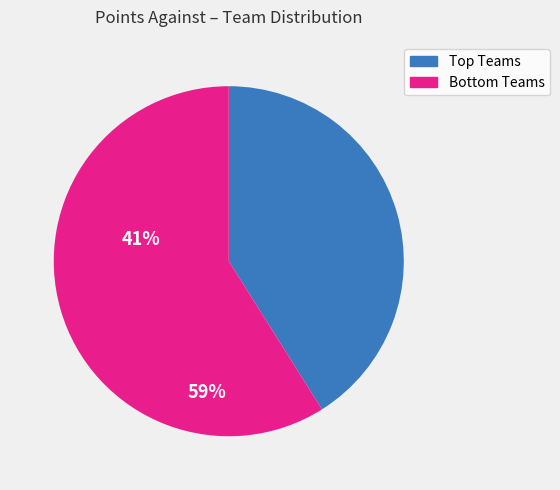

Is there any slice that represents more than half of the pie?

Yes